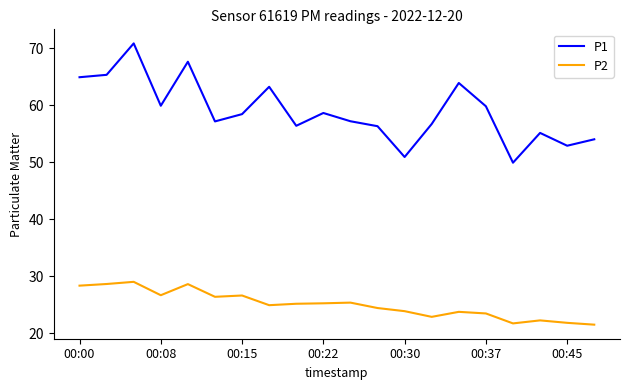

Is this an area chart (filled region under the line)?

No